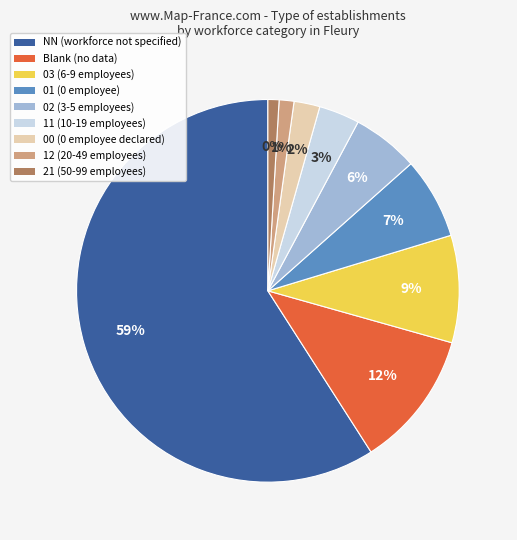

Approximately how many times larger is the value at 03 compared to 01?

1.3